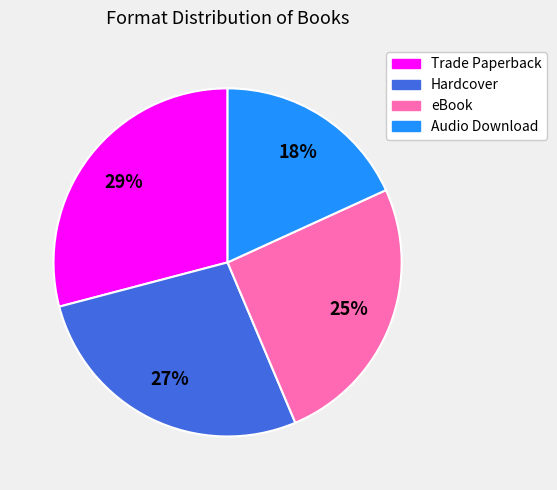

To the nearest percent, what is the average slice percentage?

25%